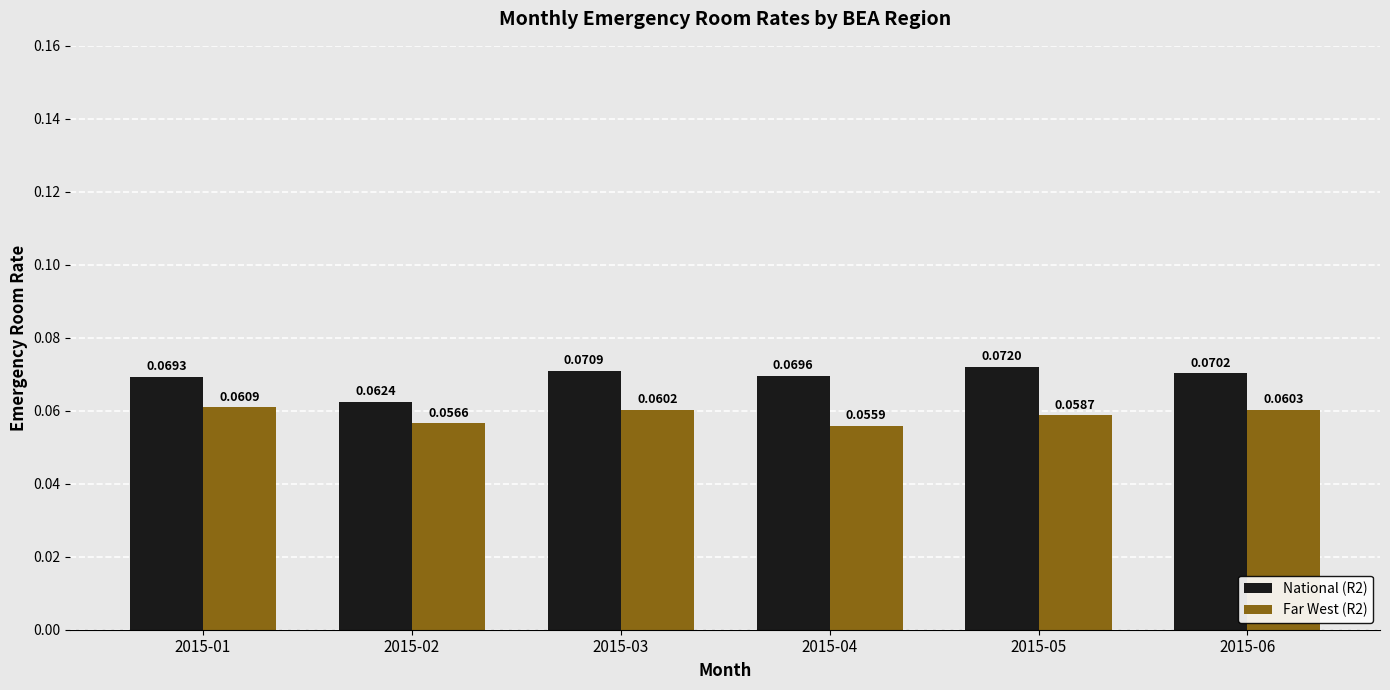

Rank the series by their average value, from highest to lowest.

National (R2), Far West (R2)